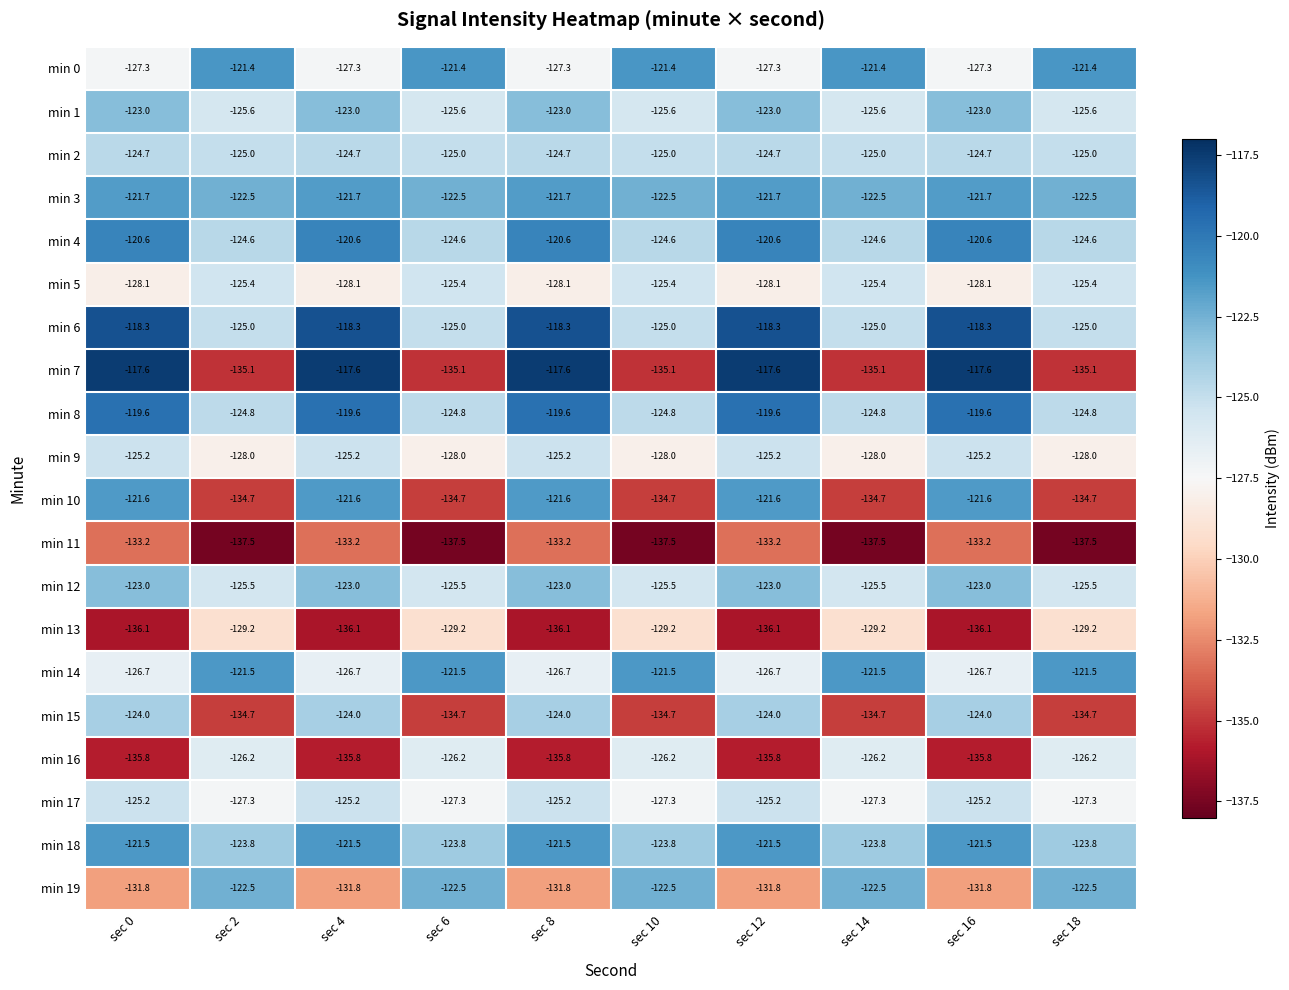

Which series has the largest range (max minus min)?

min 7